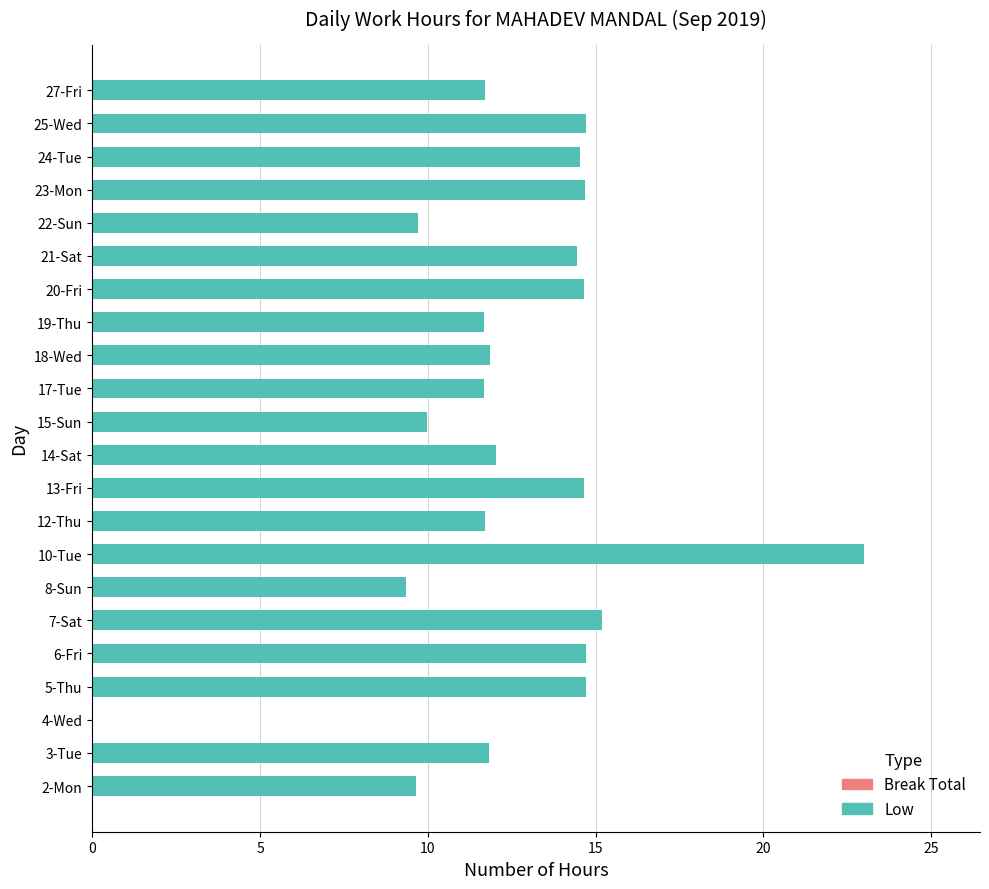

What is the sum of the values at 3-Tue and 22-Sun?

21.5